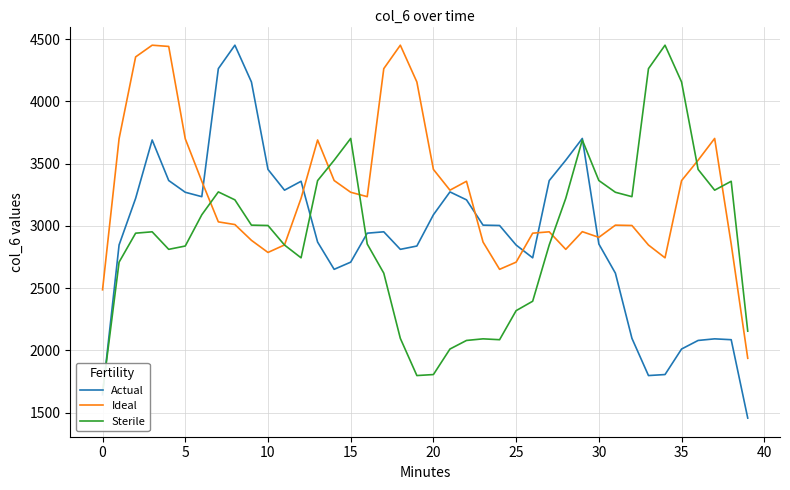

At which label does Actual reach its minimum?

39